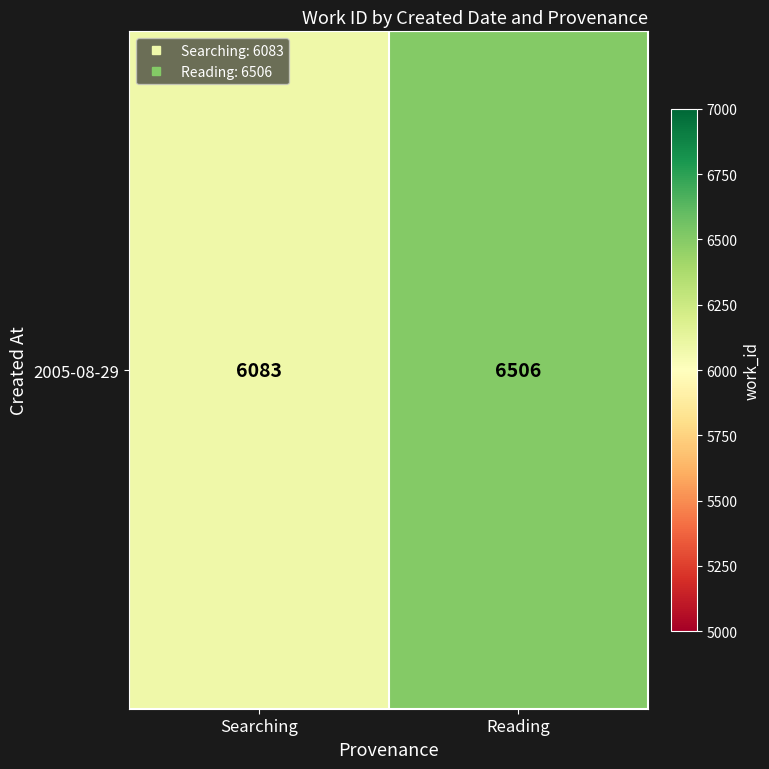

At which label is the value closest to 6294?

Searching